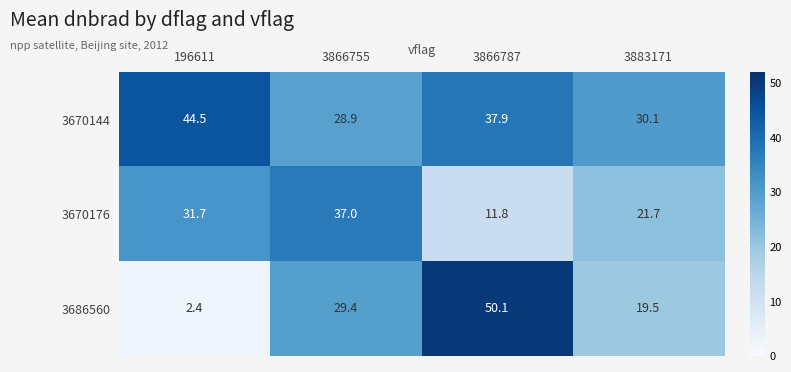

Where does the 3670144 series first go above 37?

196611